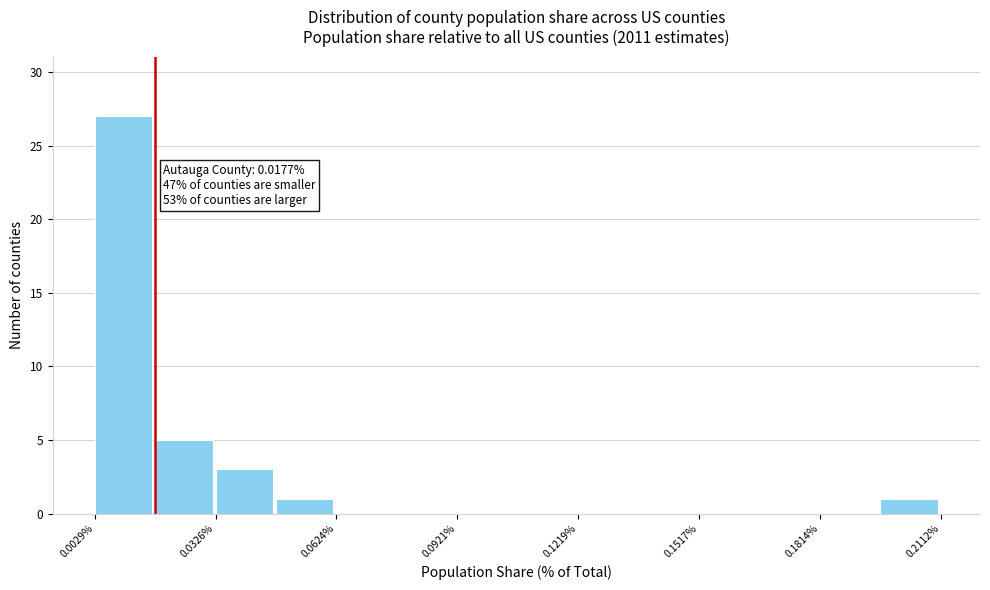

Around what value on the x-axis is the tallest bar? Give the approximate position of its centre, as read against the axis.

0.010